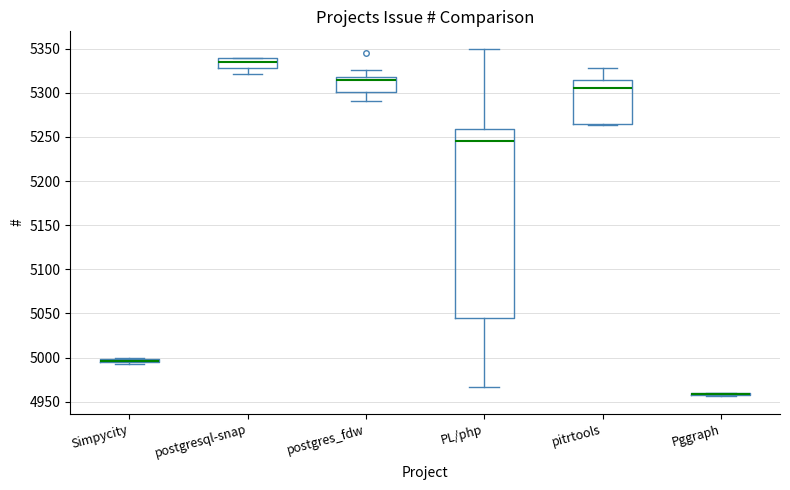

Where is the upper edge of the box for postgresql-snap on the y-axis? The values are not printed on the chart, so give them approximately, as read against the axis.

5340